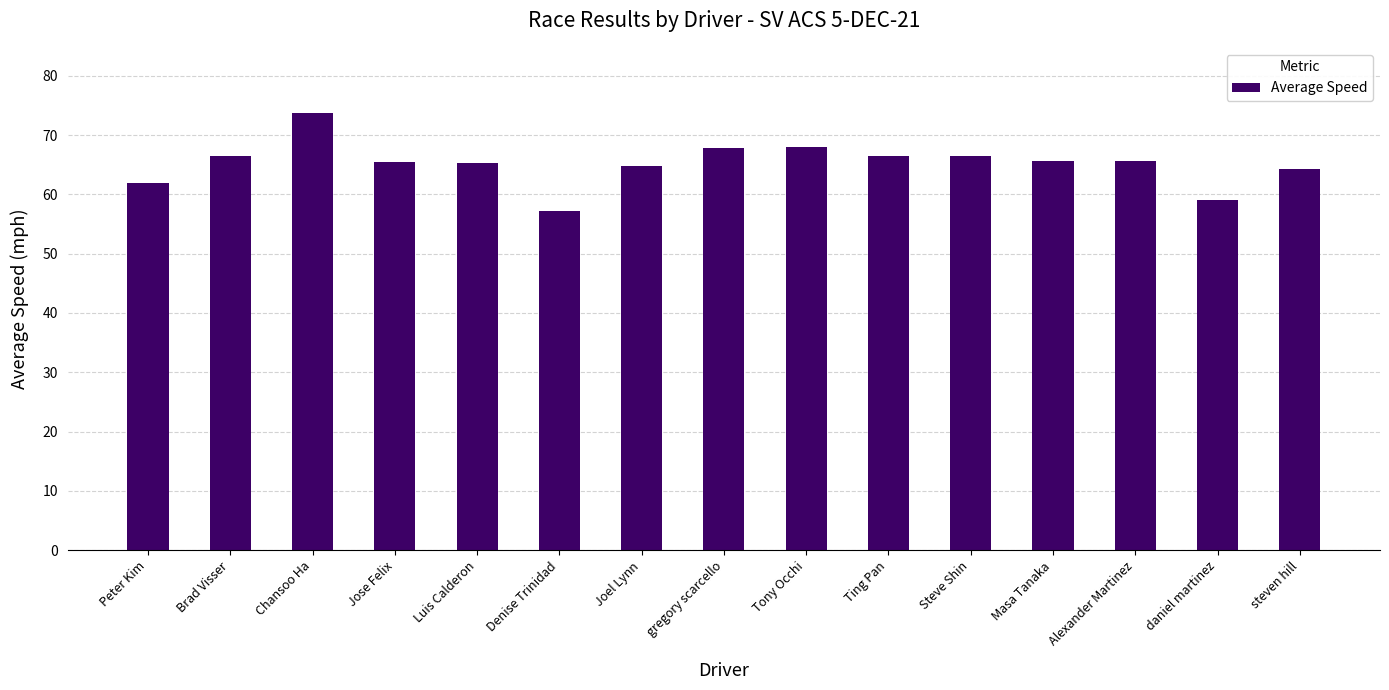

Which has a higher value, gregory scarcello or Luis Calderon?

gregory scarcello